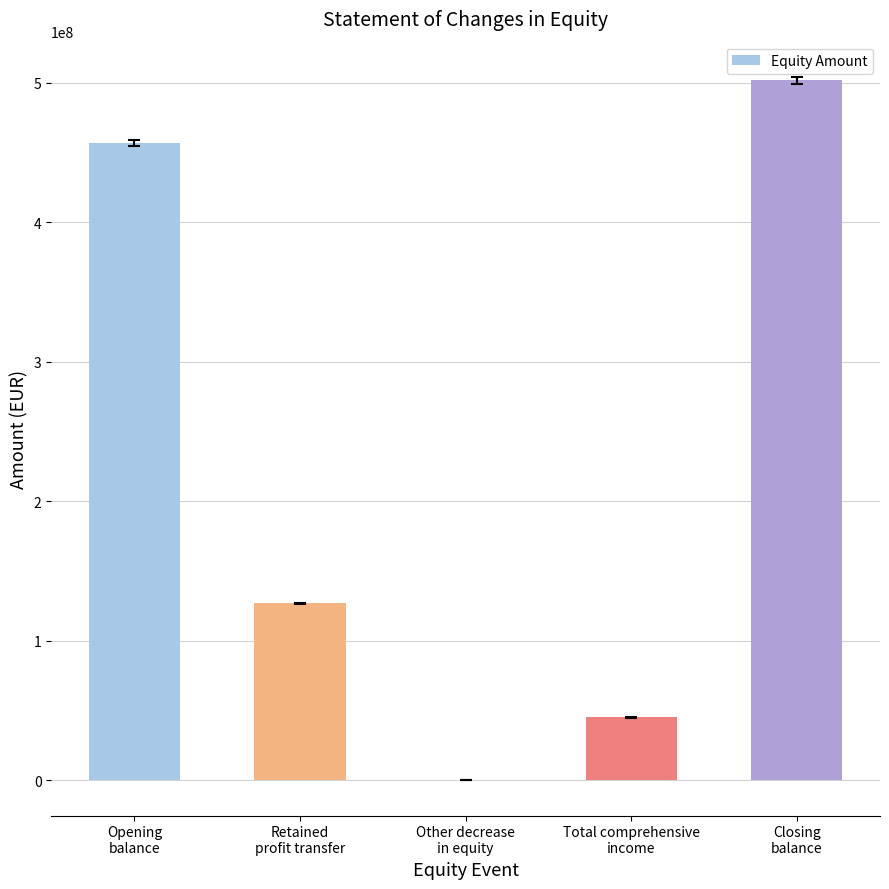

What is the maximum value shown in the chart?

501817595